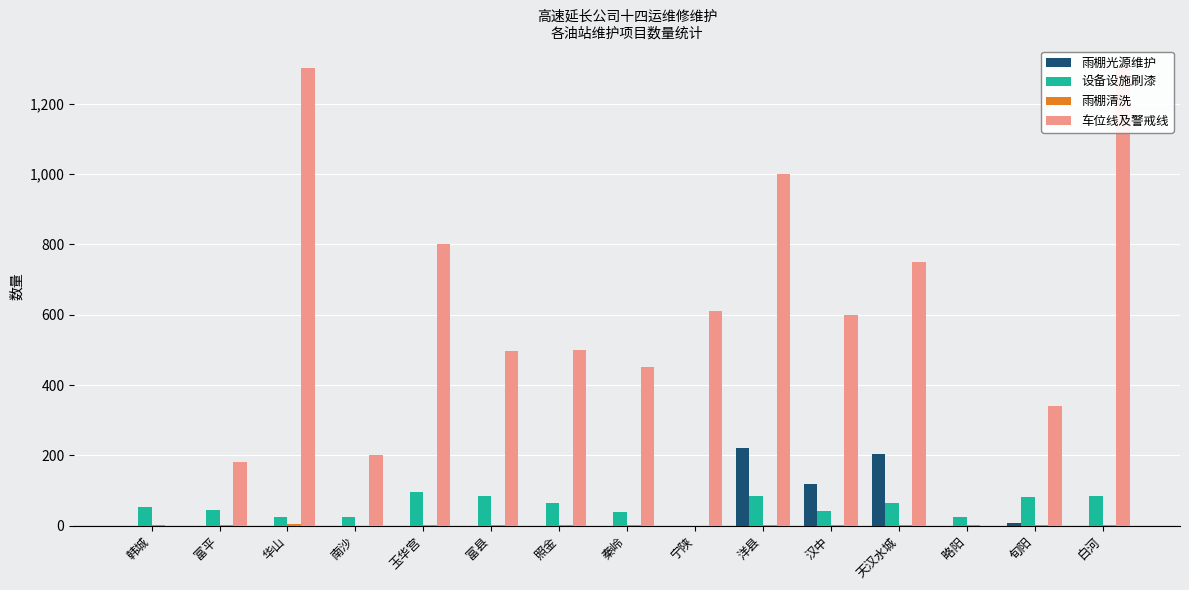

Between 韩城 and 略阳, which series saw the biggest shift?

设备设施刷漆